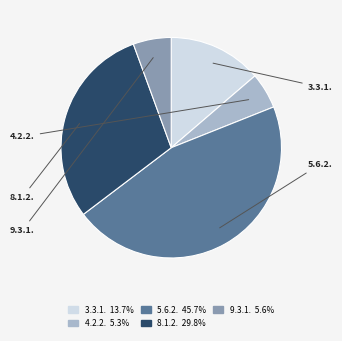

Is the sum of 3.3.1. and 8.1.2. greater than half?

No